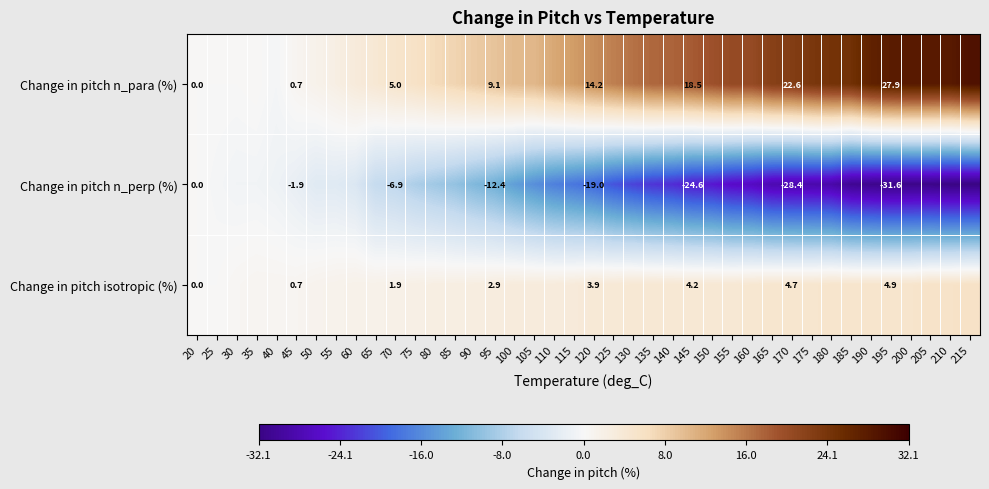

Is the value of Change in pitch isotropic (%) at 95 greater than the value of Change in pitch n_perp (%) at 170?

Yes